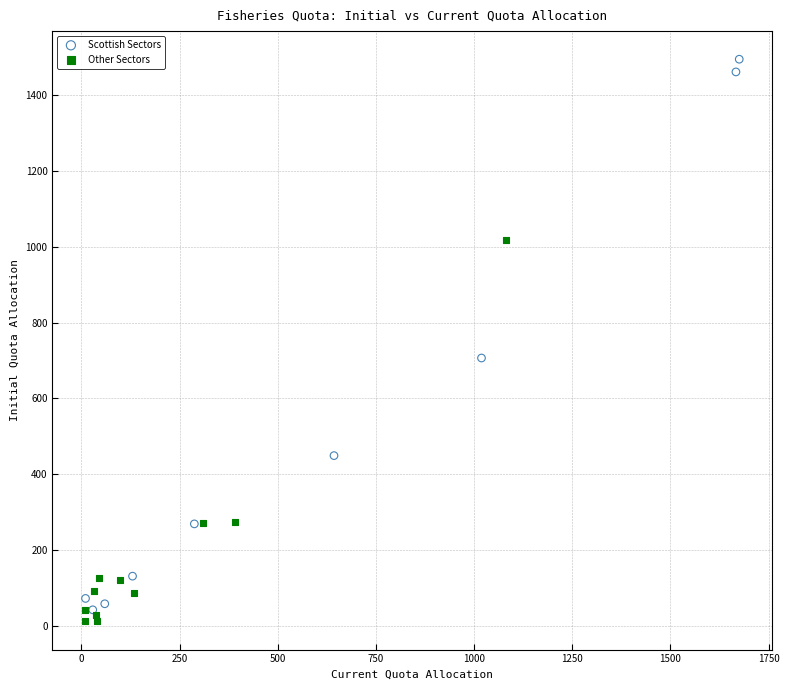

Which series has the largest Y range (max minus min)?

Scottish Sectors